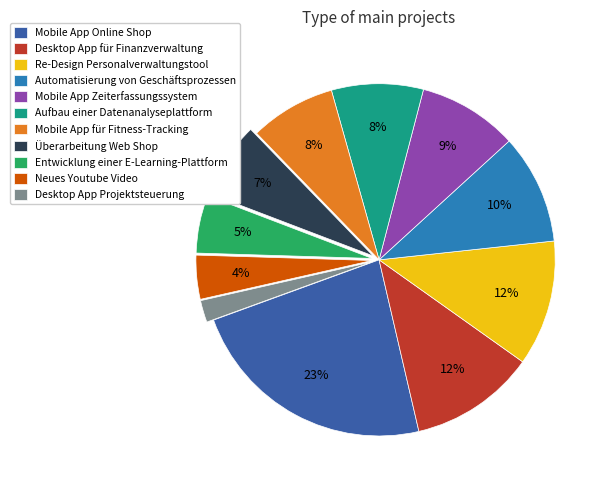

To the nearest percent, what is the difference between the Neues Youtube Video and Re-Design Personalverwaltungstool slice percentages?

8%